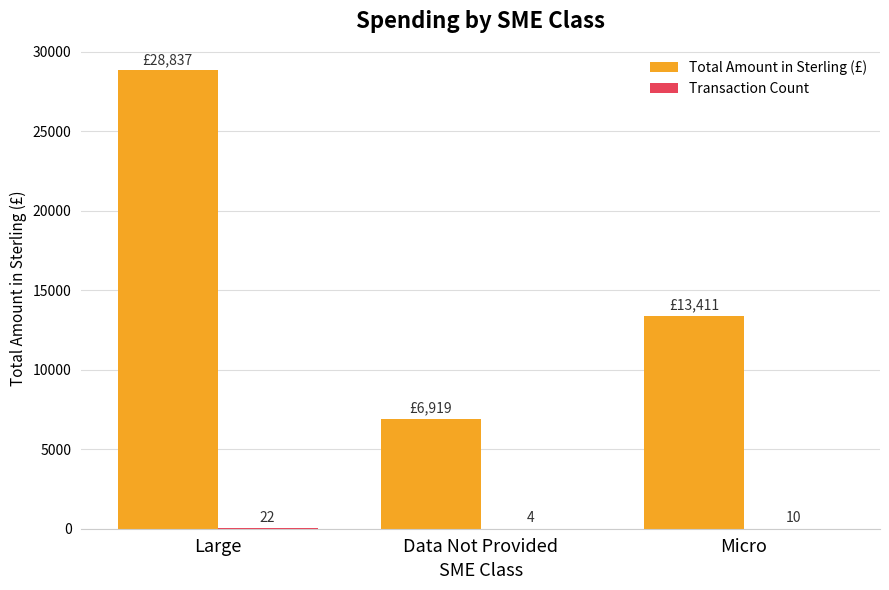

Which category has the highest value in the Total Amount in Sterling (£) series?

Large